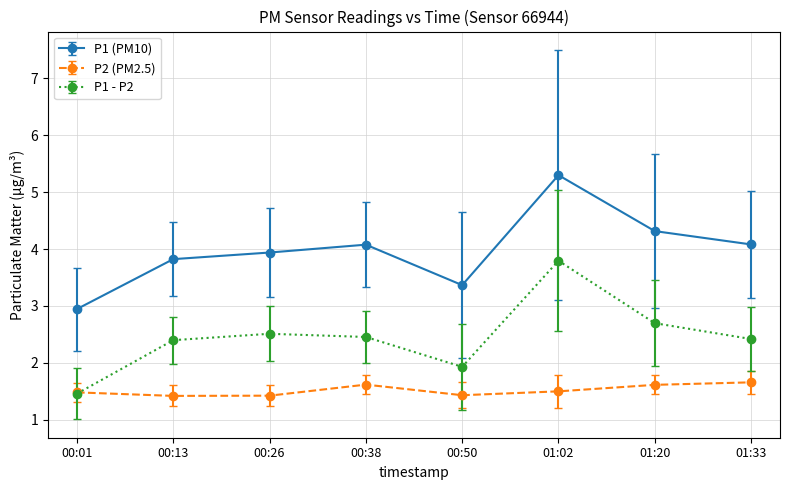

List the series in order of their peak value, highest first.

P1 (PM10), P1 - P2, P2 (PM2.5)